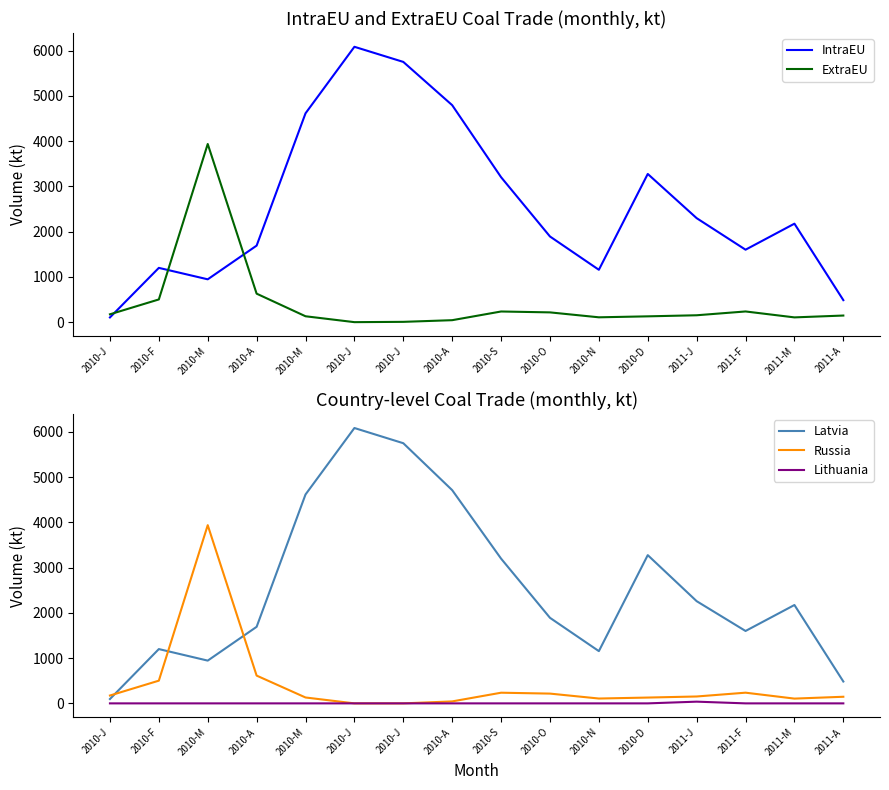

What is the maximum value for IntraEU?

6087.9